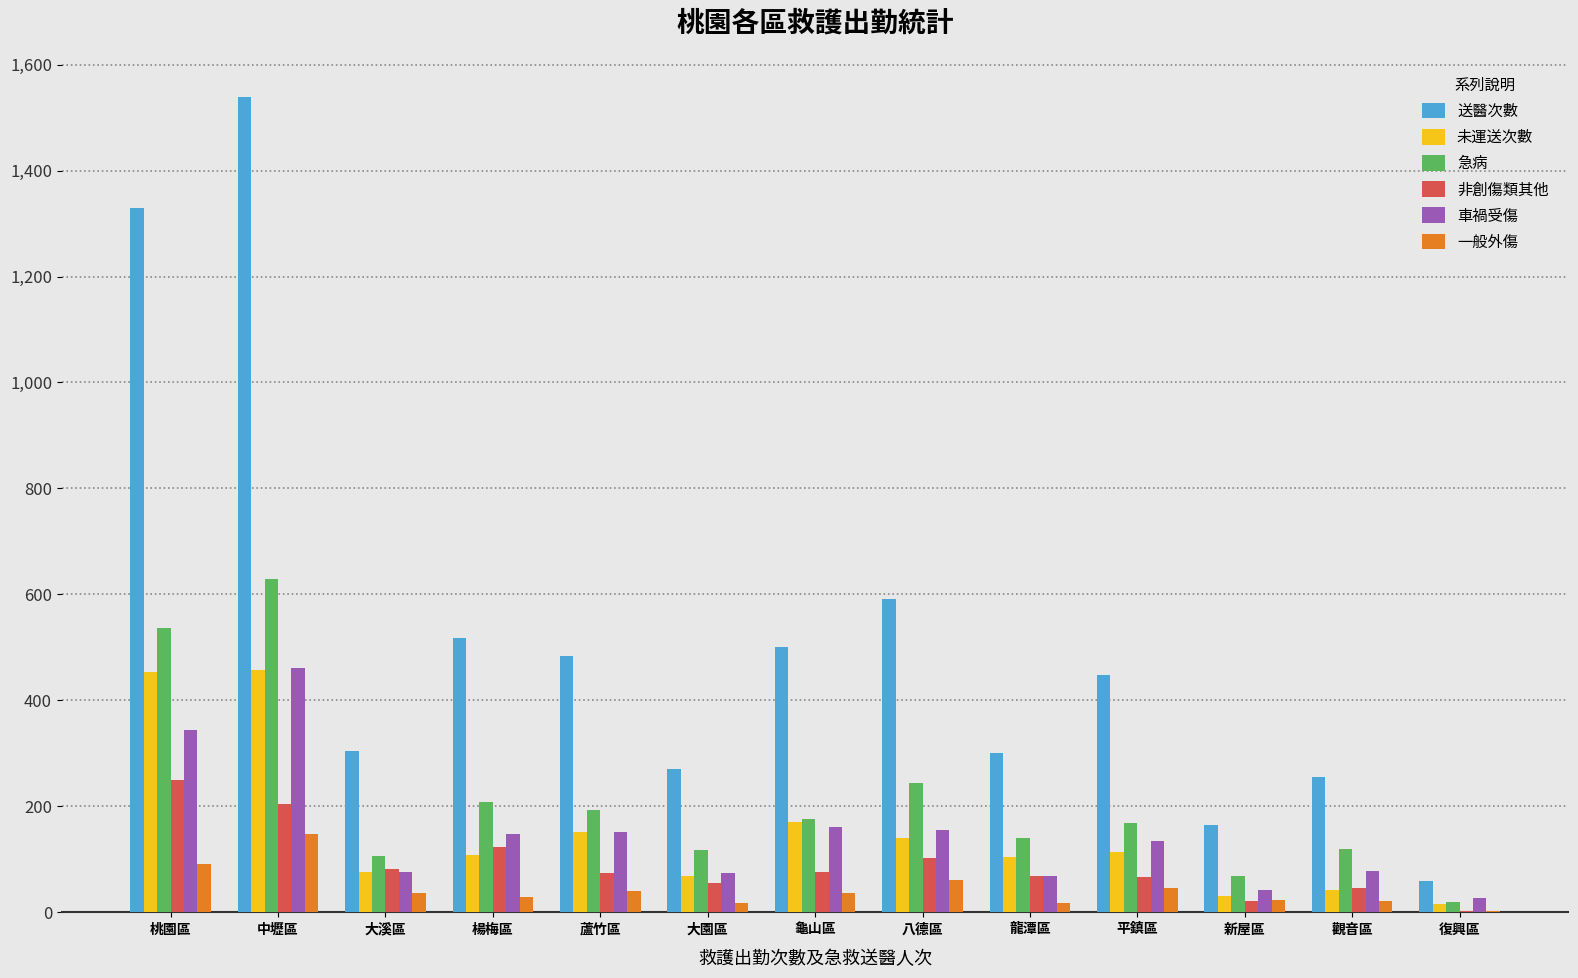

Where is 未運送次數 nearest to the value 237?

龜山區